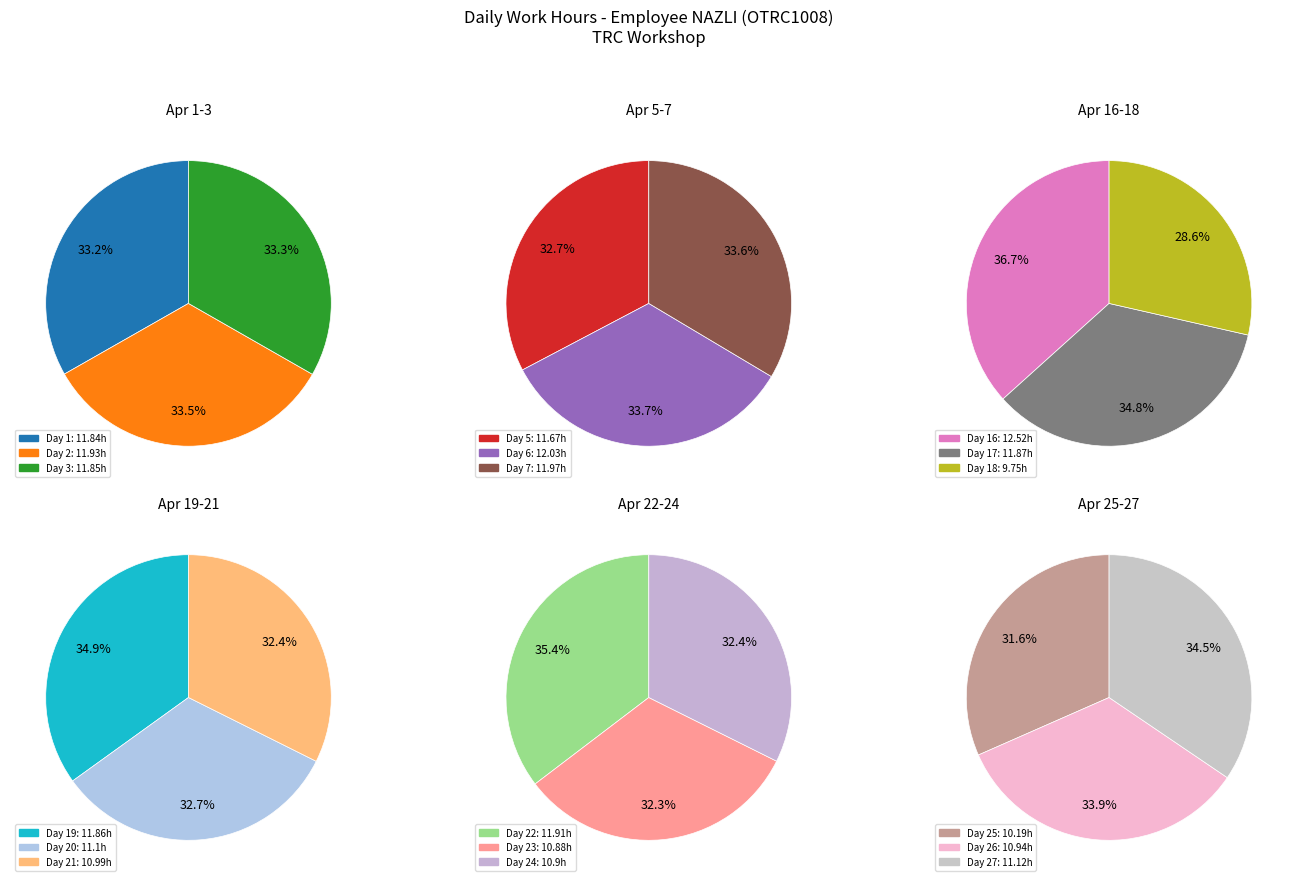

Combined, what portion of the pie is Day 19 and Day 22?

11.6%